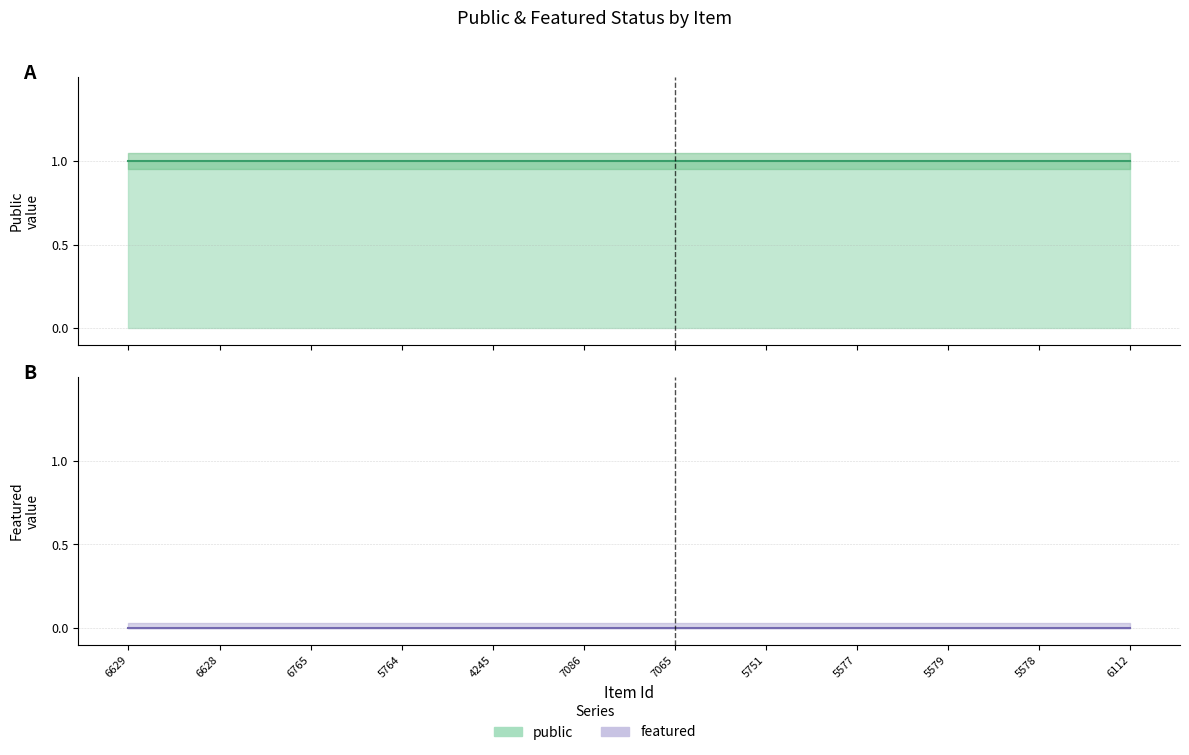

Count the number of categories in the chart.

12